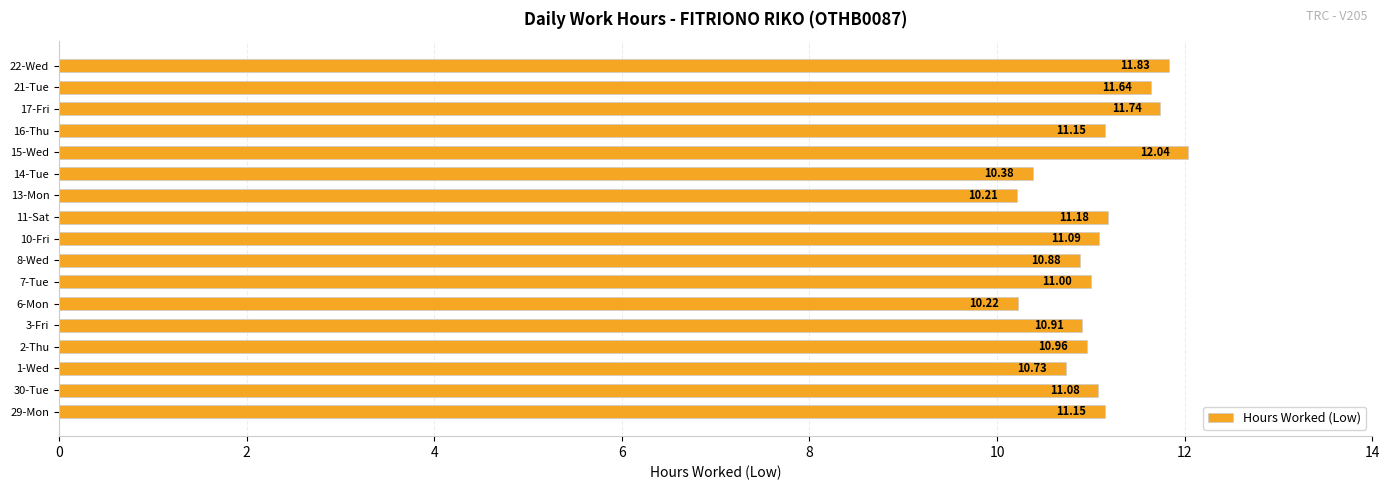

At which category does the chart reach its minimum across all series?

13-Mon